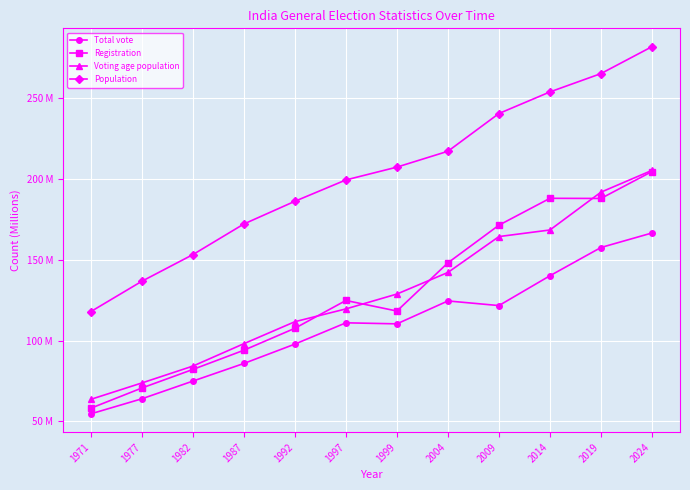

True or false: Population and Voting age population cross at least once.

False